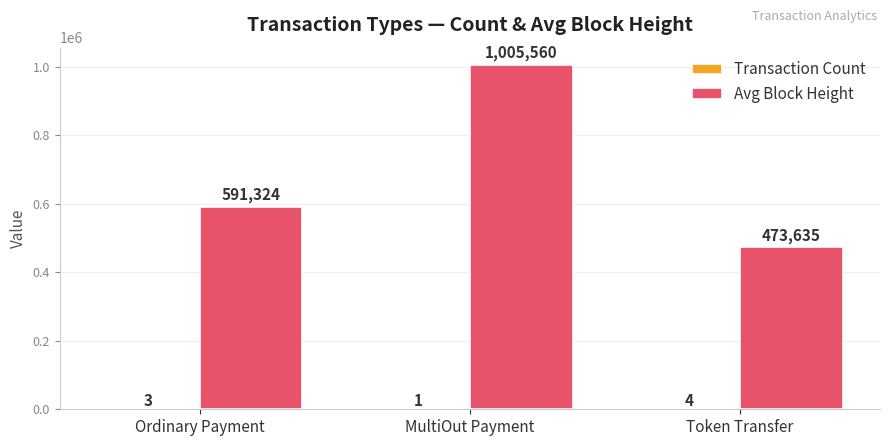

Does the chart contain stacked bars?

No